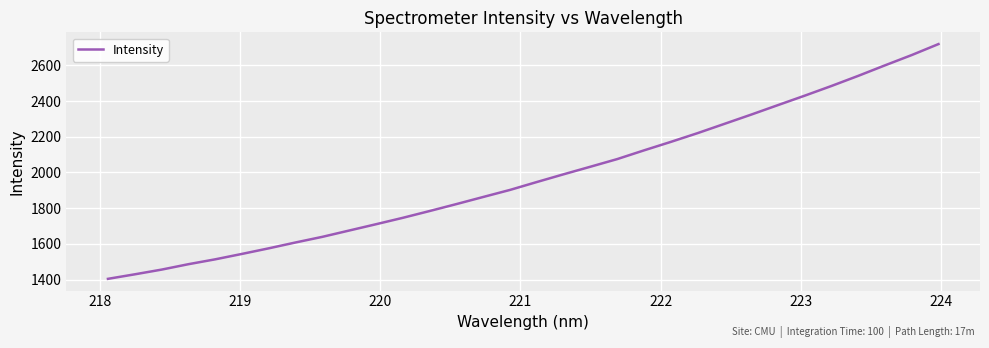

What is the maximum value shown in the chart?

2719.3